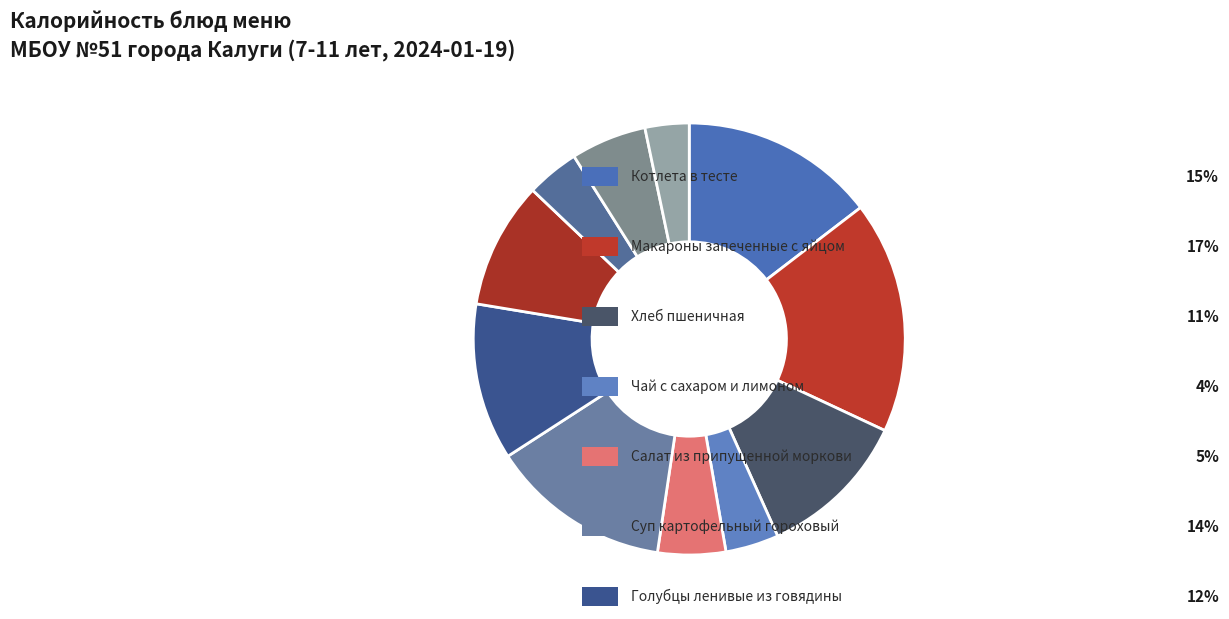

How many slices are in this pie chart?

11